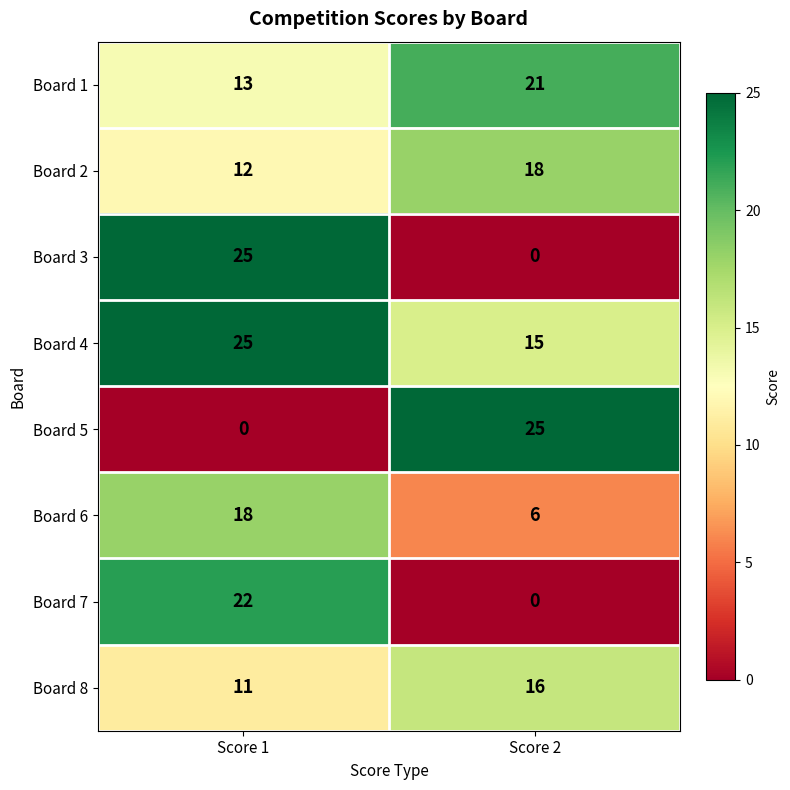

What is the highest value of the Board 2 series?

18